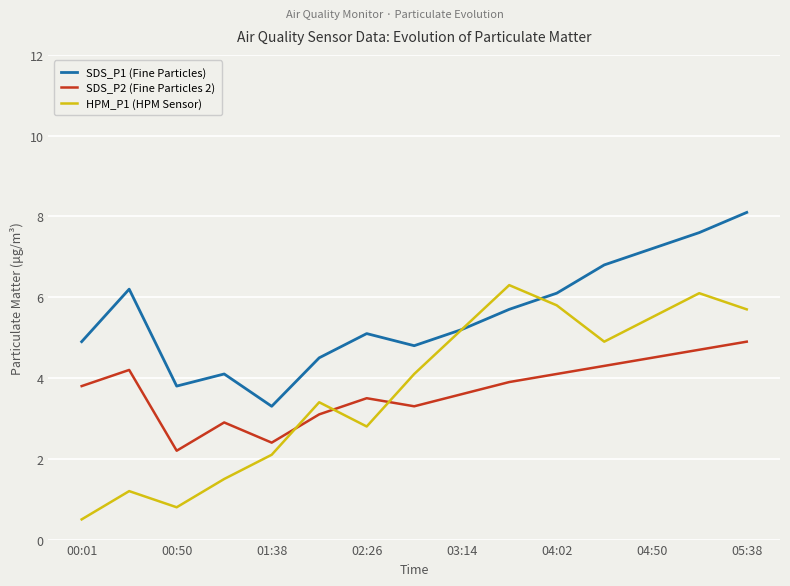

Rank the series by their maximum value, from highest to lowest.

SDS_P1 (Fine Particles), HPM_P1 (HPM Sensor), SDS_P2 (Fine Particles 2)